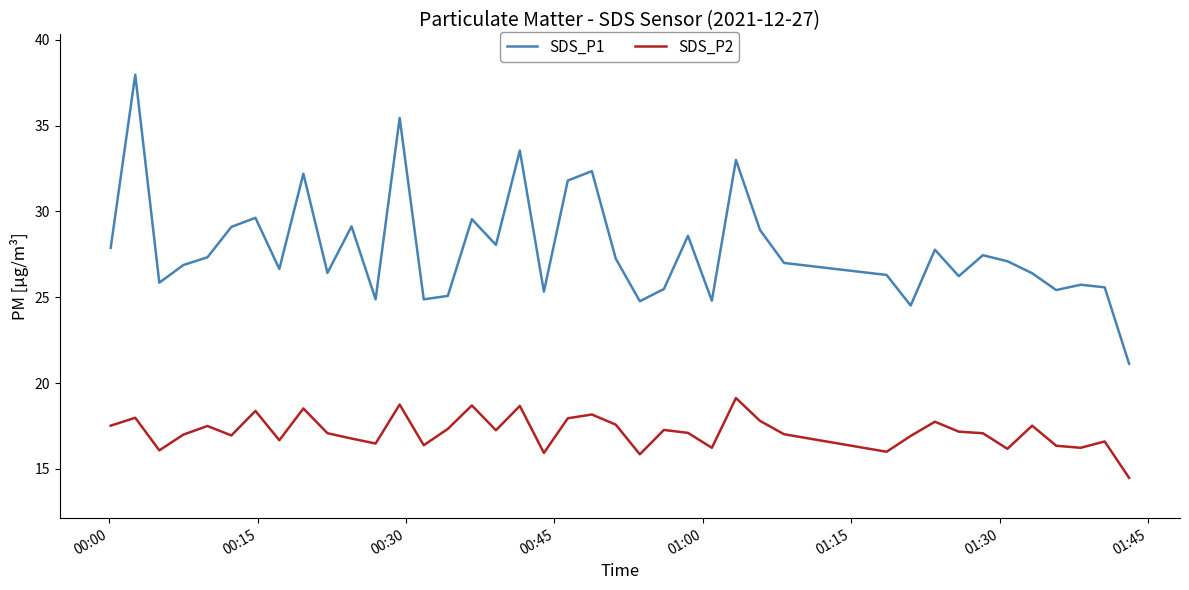

Which series has the widest spread of values?

SDS_P1